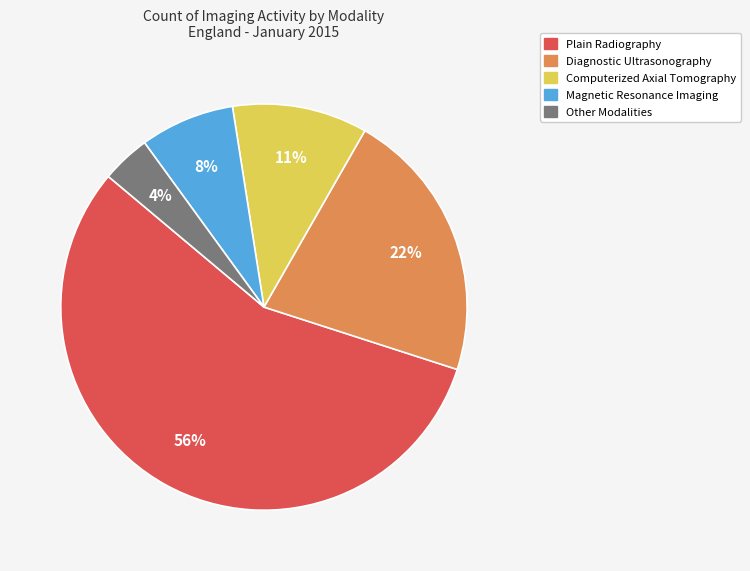

To the nearest percent, what is the average slice percentage?

20%